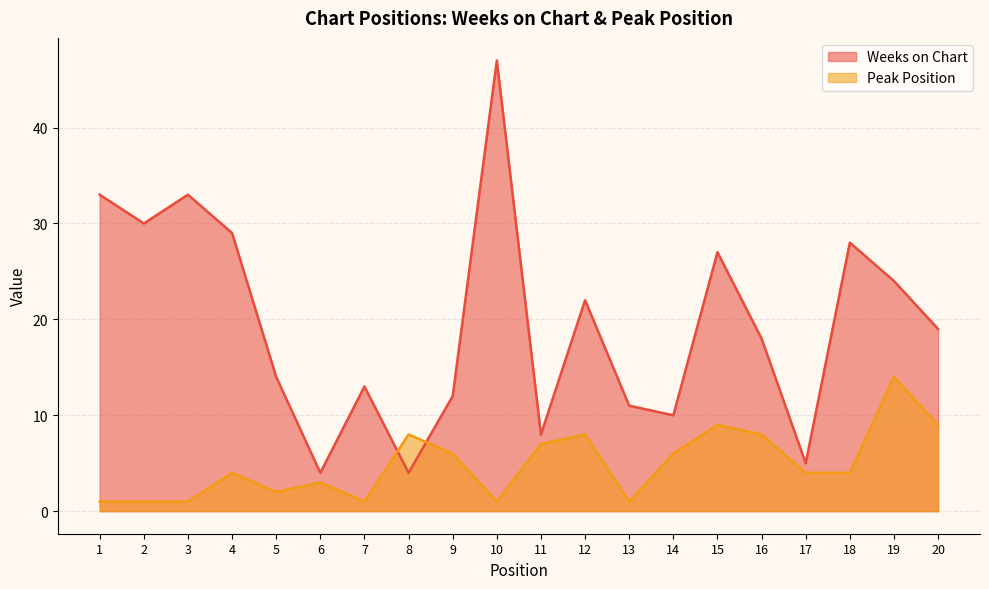

Reading left to right, transcribe all the data shown in this chart.

Weeks on Chart: 1=33	2=30	3=33	4=29	5=14	6=4	7=13	8=4	9=12	10=47	11=8	12=22	13=11	14=10	15=27	16=18	17=5	18=28	19=24	20=19
Peak Position: 1=1	2=1	3=1	4=4	5=2	6=3	7=1	8=8	9=6	10=1	11=7	12=8	13=1	14=6	15=9	16=8	17=4	18=4	19=14	20=9